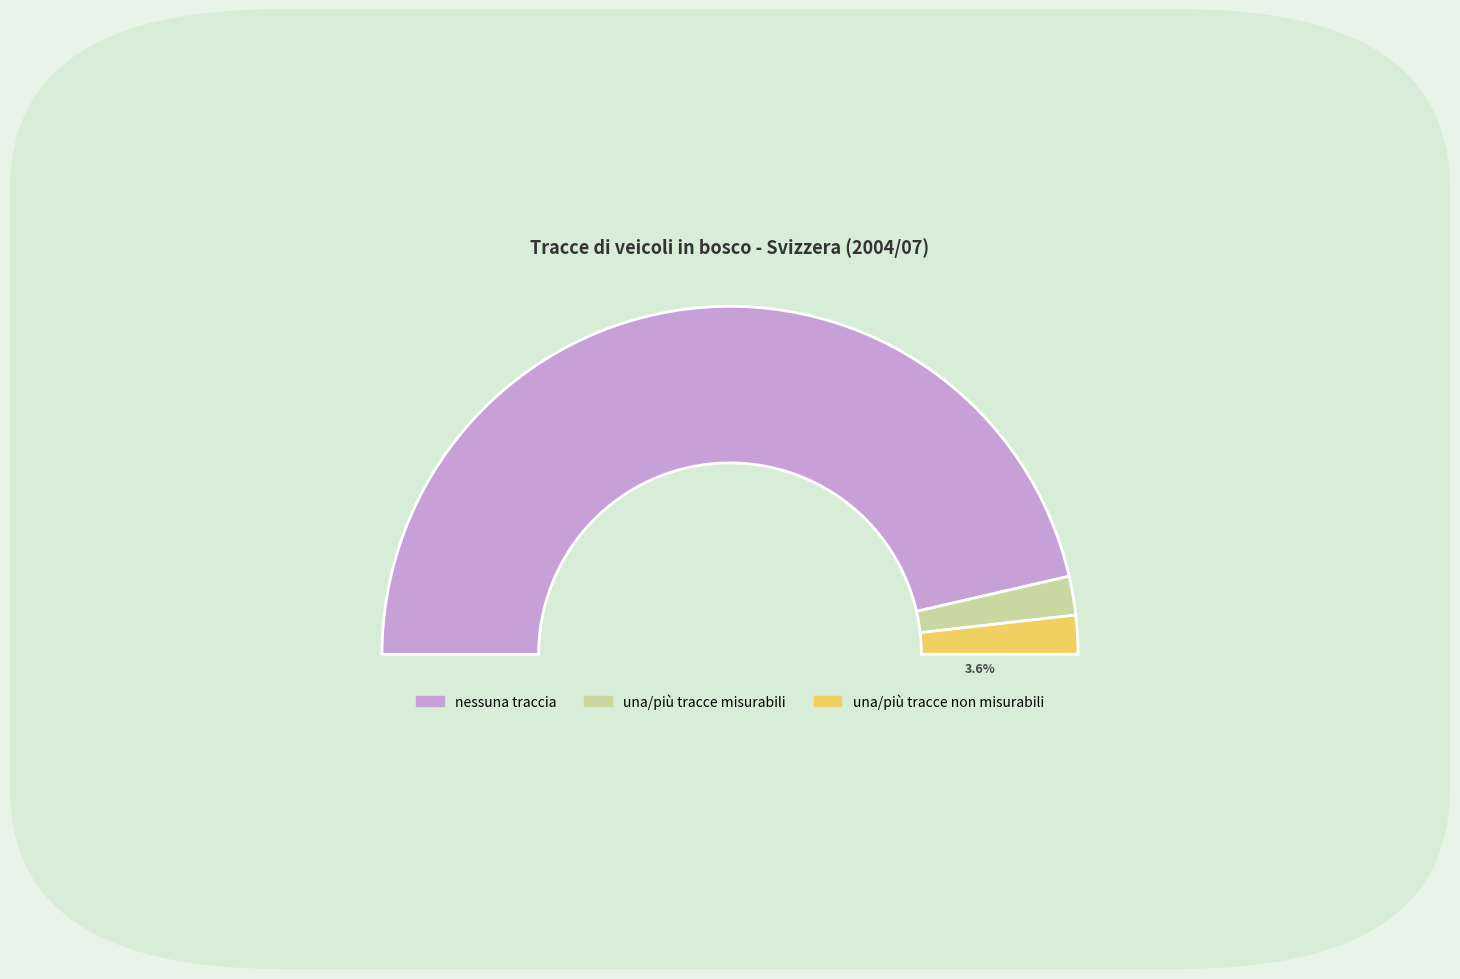

Does Sud delle Alpi account for over 50% of the chart?

No